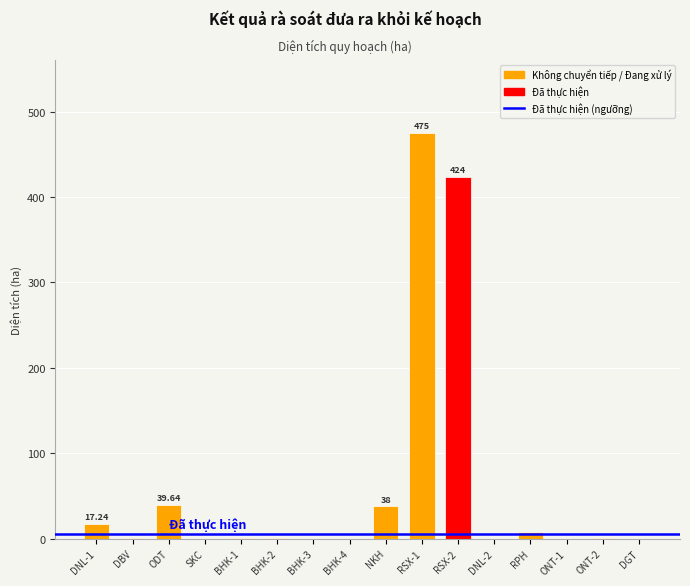

What is the average value?

62.7